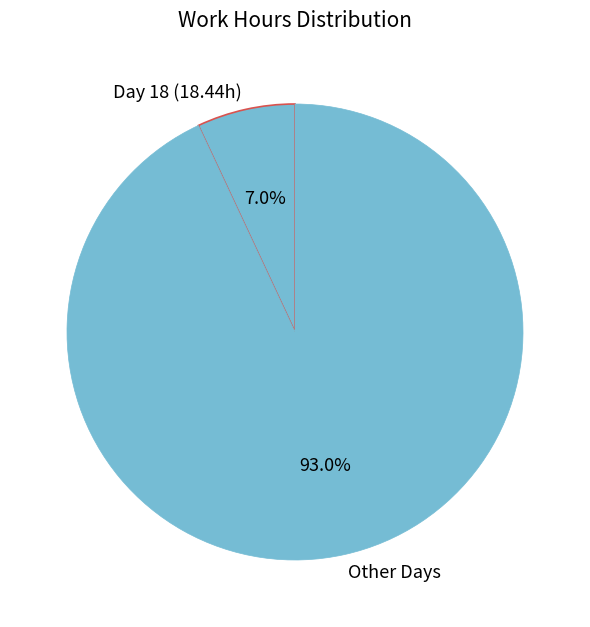

Between Other Days and Day 18 (18.44h), which is larger?

Other Days